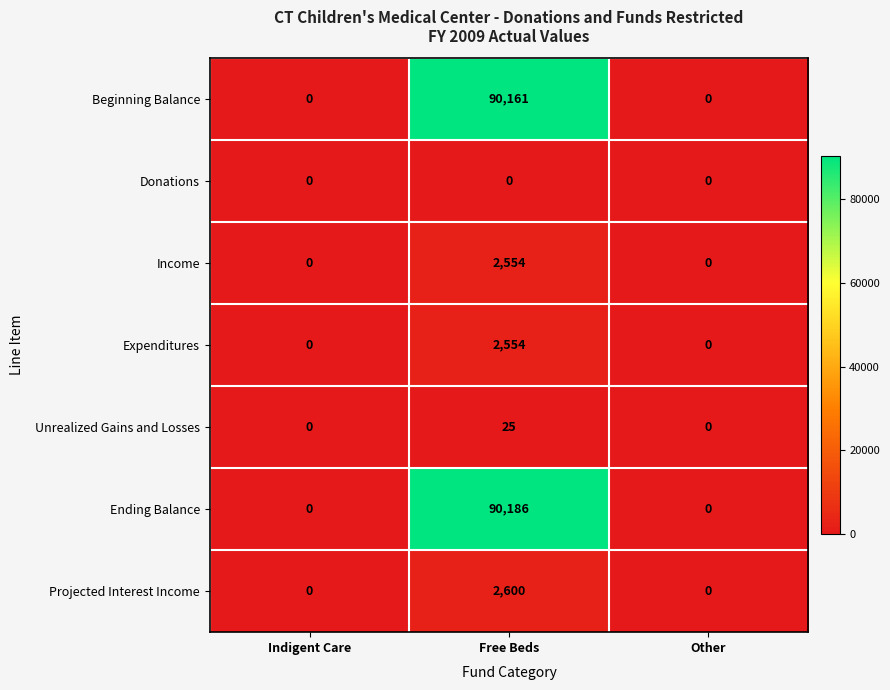

What is the greatest value displayed?

90186